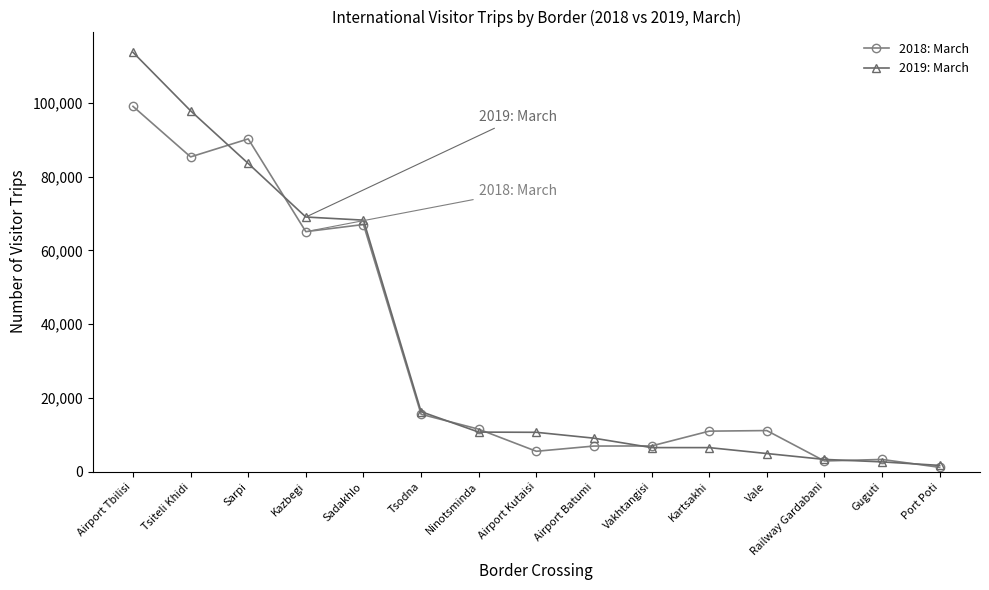

How many data points in 2018: March are less than 11176?

7